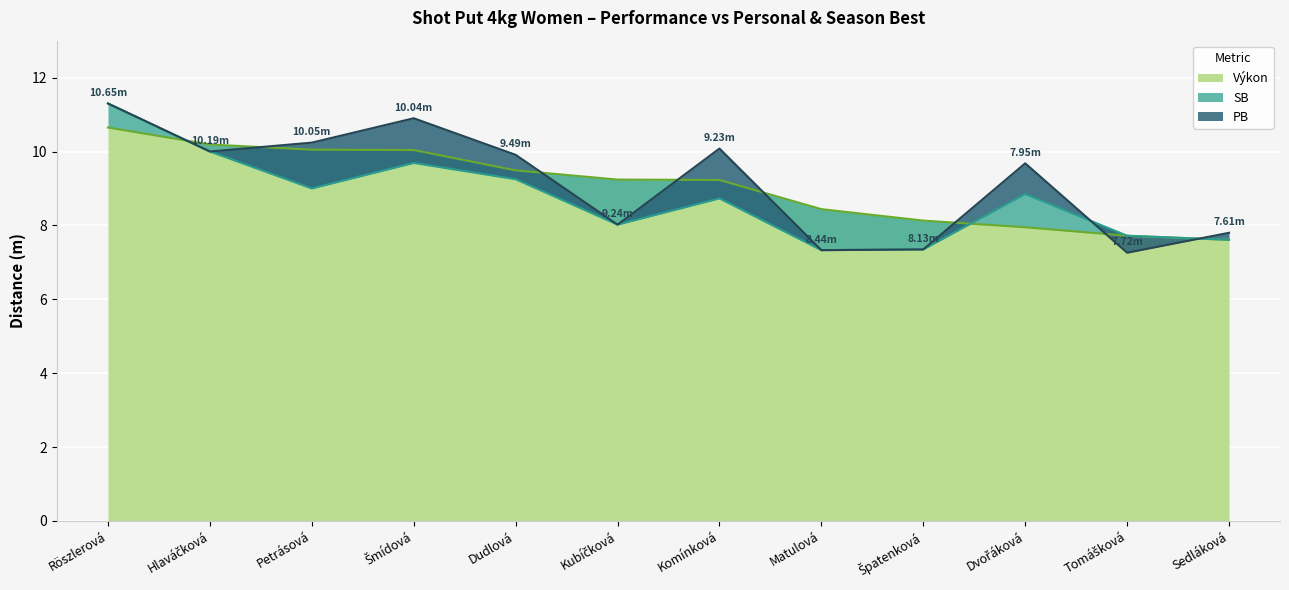

List the series in order of their overall mean, lowest first.

SB, Výkon, PB